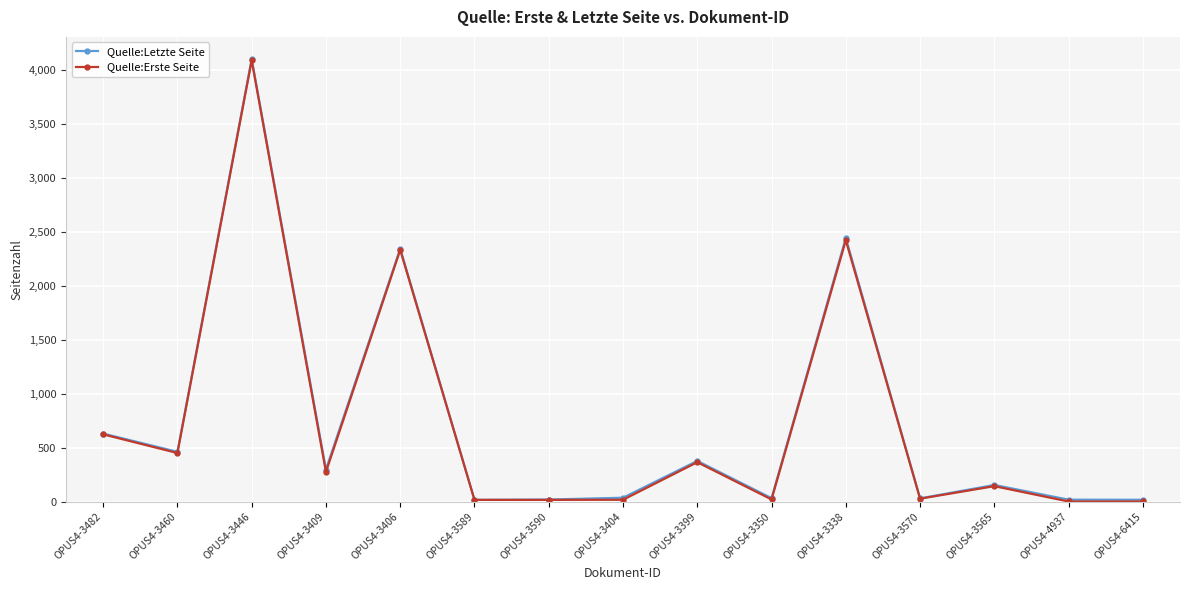

What is the difference between the Quelle:Letzte Seite values at OPUS4-3404 and OPUS4-3590?

17